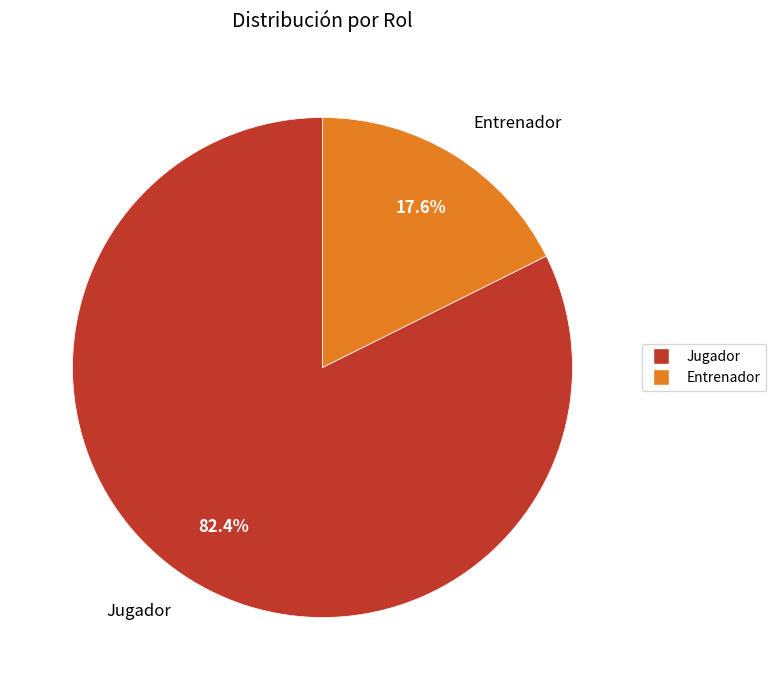

Does Entrenador represent more than half of the total?

No